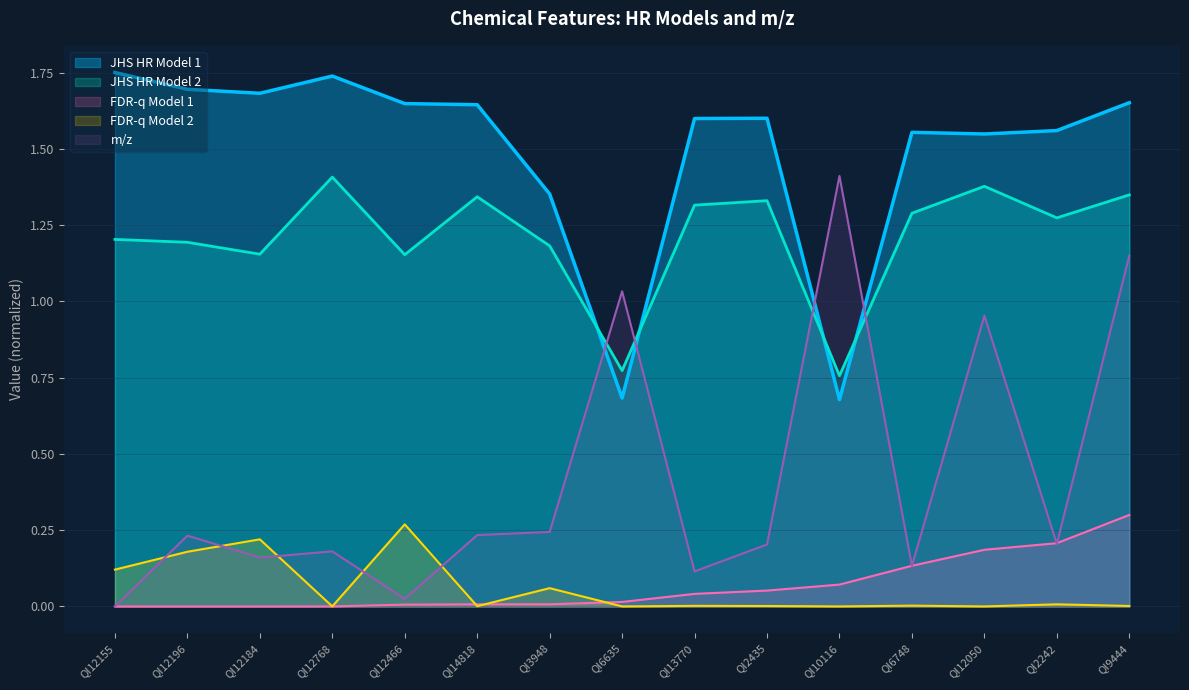

Which has a higher value, QI13770 or QI10116?

QI13770